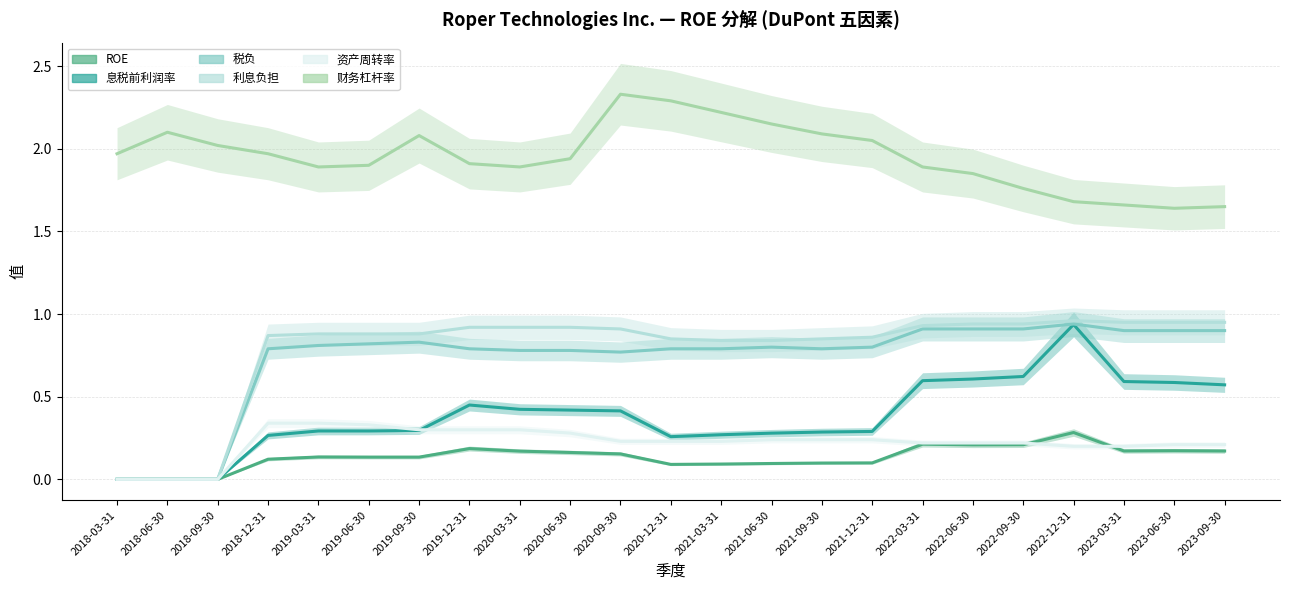

Reading left to right, what are all the values shown in this chart?

ROE: 2018-03-31=0.0	2018-06-30=0.0	2018-09-30=0.0	2018-12-31=0.1	2019-03-31=0.1	2019-06-30=0.1	2019-09-30=0.1	2019-12-31=0.2	2020-03-31=0.2	2020-06-30=0.2	2020-09-30=0.2	2020-12-31=0.1	2021-03-31=0.1	2021-06-30=0.1	2021-09-30=0.1	2021-12-31=0.1	2022-03-31=0.2	2022-06-30=0.2	2022-09-30=0.2	2022-12-31=0.3	2023-03-31=0.2	2023-06-30=0.2	2023-09-30=0.2
息税前利润率: 2018-03-31=0.0	2018-06-30=0.0	2018-09-30=0.0	2018-12-31=0.3	2019-03-31=0.3	2019-06-30=0.3	2019-09-30=0.3	2019-12-31=0.4	2020-03-31=0.4	2020-06-30=0.4	2020-09-30=0.4	2020-12-31=0.3	2021-03-31=0.3	2021-06-30=0.3	2021-09-30=0.3	2021-12-31=0.3	2022-03-31=0.6	2022-06-30=0.6	2022-09-30=0.6	2022-12-31=0.9	2023-03-31=0.6	2023-06-30=0.6	2023-09-30=0.6
税负: 2018-03-31=0.0	2018-06-30=0.0	2018-09-30=0.0	2018-12-31=0.8	2019-03-31=0.8	2019-06-30=0.8	2019-09-30=0.8	2019-12-31=0.8	2020-03-31=0.8	2020-06-30=0.8	2020-09-30=0.8	2020-12-31=0.8	2021-03-31=0.8	2021-06-30=0.8	2021-09-30=0.8	2021-12-31=0.8	2022-03-31=0.9	2022-06-30=0.9	2022-09-30=0.9	2022-12-31=0.9	2023-03-31=0.9	2023-06-30=0.9	2023-09-30=0.9
利息负担: 2018-03-31=0.0	2018-06-30=0.0	2018-09-30=0.0	2018-12-31=0.9	2019-03-31=0.9	2019-06-30=0.9	2019-09-30=0.9	2019-12-31=0.9	2020-03-31=0.9	2020-06-30=0.9	2020-09-30=0.9	2020-12-31=0.8	2021-03-31=0.8	2021-06-30=0.8	2021-09-30=0.8	2021-12-31=0.9	2022-03-31=0.9	2022-06-30=0.9	2022-09-30=0.9	2022-12-31=1.0	2023-03-31=0.9	2023-06-30=0.9	2023-09-30=0.9
资产周转率: 2018-03-31=0.0	2018-06-30=0.0	2018-09-30=0.0	2018-12-31=0.3	2019-03-31=0.3	2019-06-30=0.3	2019-09-30=0.3	2019-12-31=0.3	2020-03-31=0.3	2020-06-30=0.3	2020-09-30=0.2	2020-12-31=0.2	2021-03-31=0.2	2021-06-30=0.2	2021-09-30=0.2	2021-12-31=0.2	2022-03-31=0.2	2022-06-30=0.2	2022-09-30=0.2	2022-12-31=0.2	2023-03-31=0.2	2023-06-30=0.2	2023-09-30=0.2
财务杠杆率: 2018-03-31=2.0	2018-06-30=2.1	2018-09-30=2.0	2018-12-31=2.0	2019-03-31=1.9	2019-06-30=1.9	2019-09-30=2.1	2019-12-31=1.9	2020-03-31=1.9	2020-06-30=1.9	2020-09-30=2.3	2020-12-31=2.3	2021-03-31=2.2	2021-06-30=2.1	2021-09-30=2.1	2021-12-31=2.0	2022-03-31=1.9	2022-06-30=1.9	2022-09-30=1.8	2022-12-31=1.7	2023-03-31=1.7	2023-06-30=1.6	2023-09-30=1.6